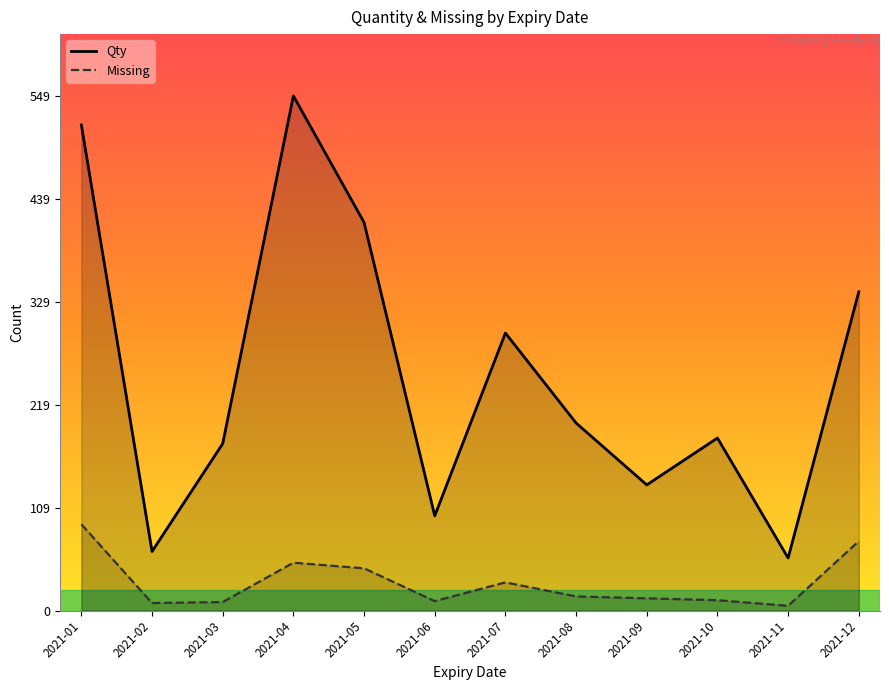

What is the approximate value of Missing at 2021-04, to the nearest 10?

50